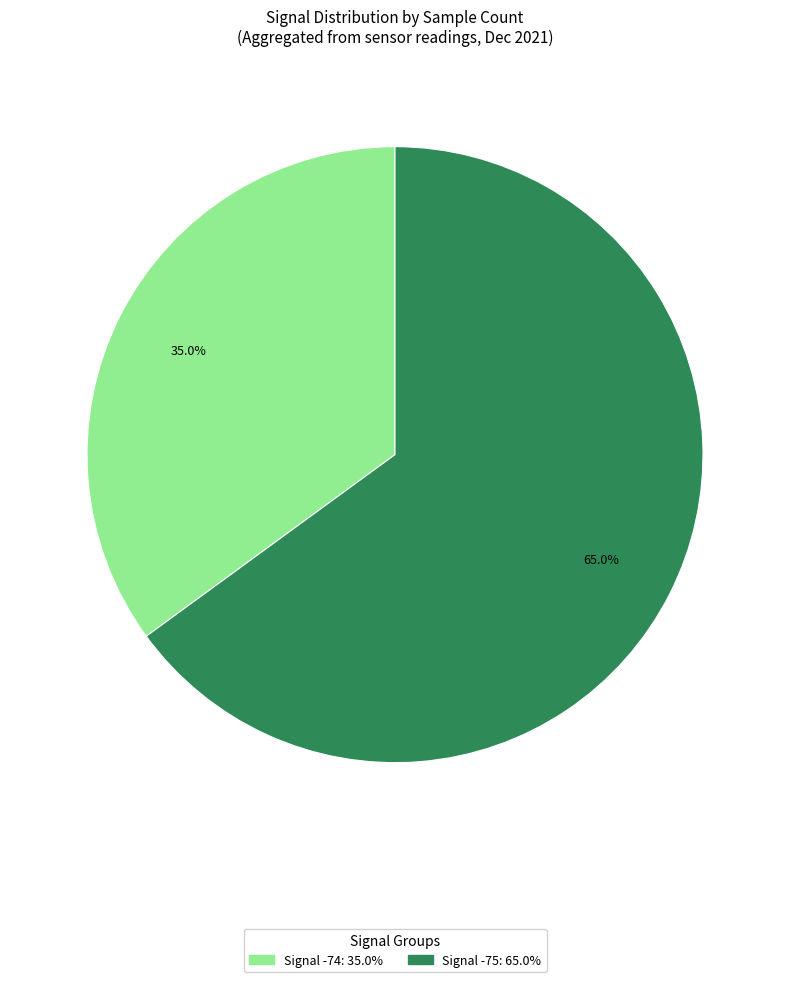

Does any single category account for the majority?

Yes